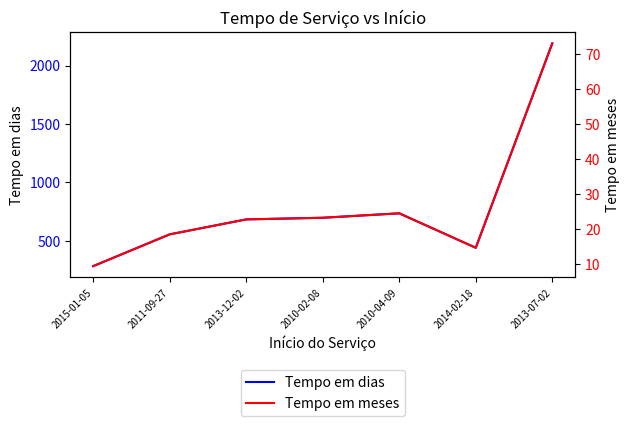

True or false: Tempo em meses has a value of 23.2 at 2010-02-08.

True